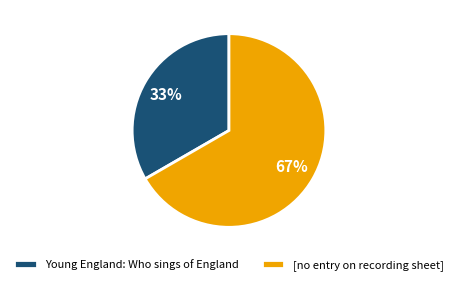

Rank the categories by value from highest to lowest.

[no entry on recording sheet], Young England: Who sings of England